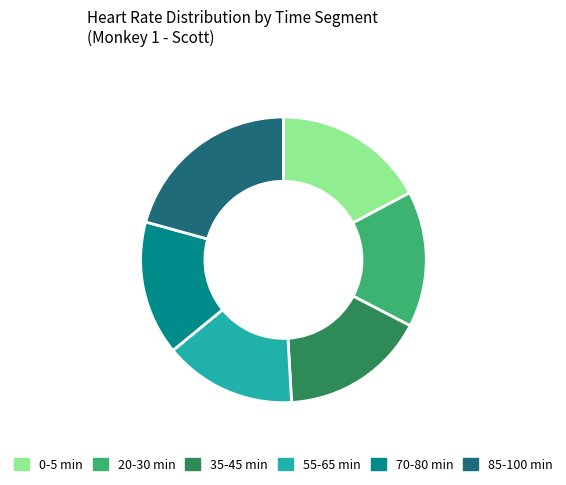

True or false: 0-5 min accounts for 17% of the total.

True